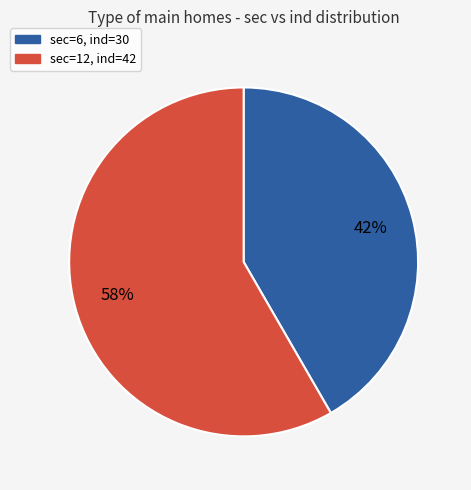

Does any single category account for the majority?

Yes